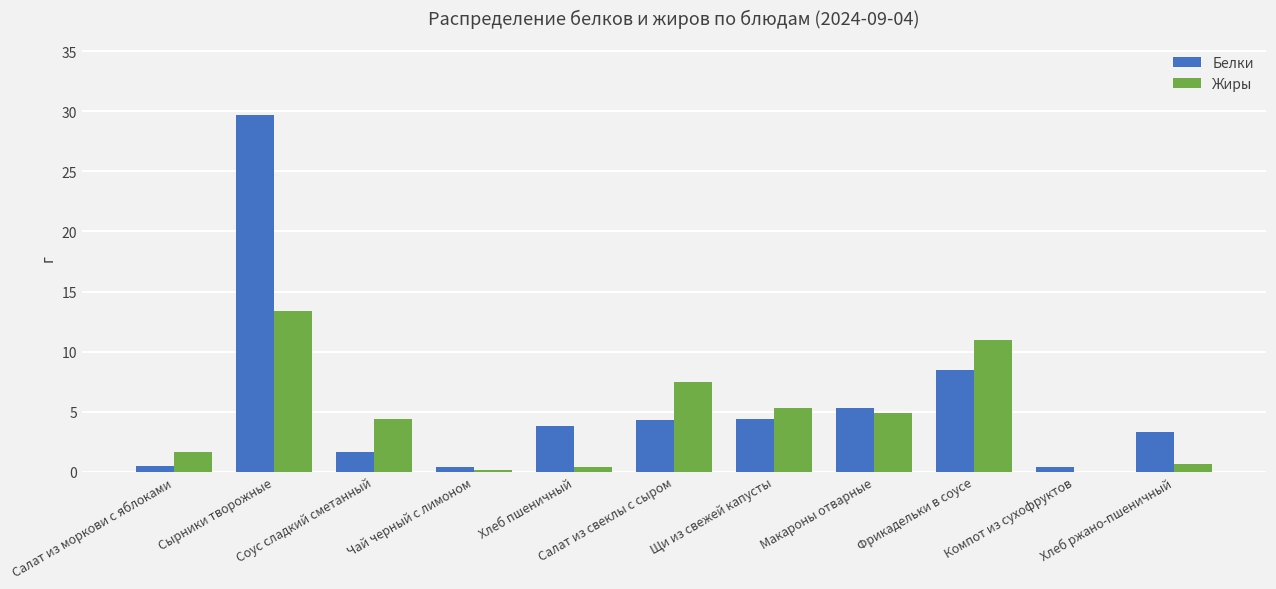

What is the average value of the Жиры series?

4.5